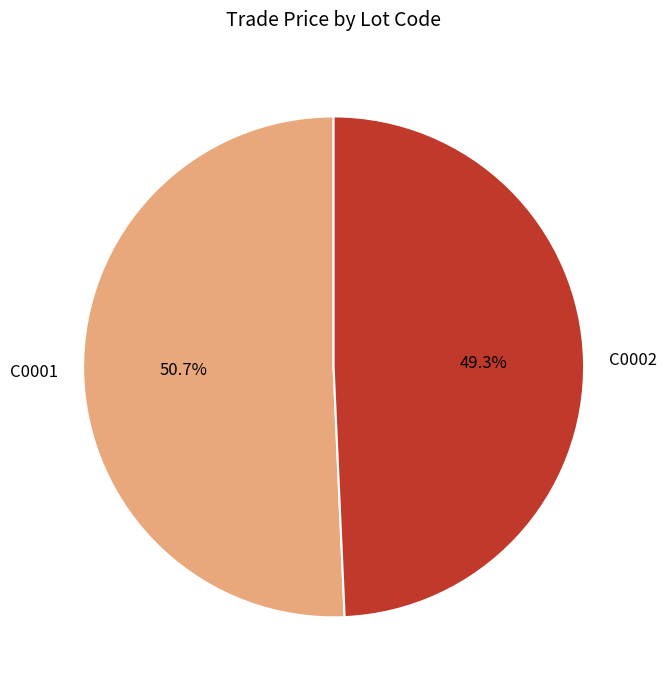

Which has a higher value, C0001 or C0002?

C0001